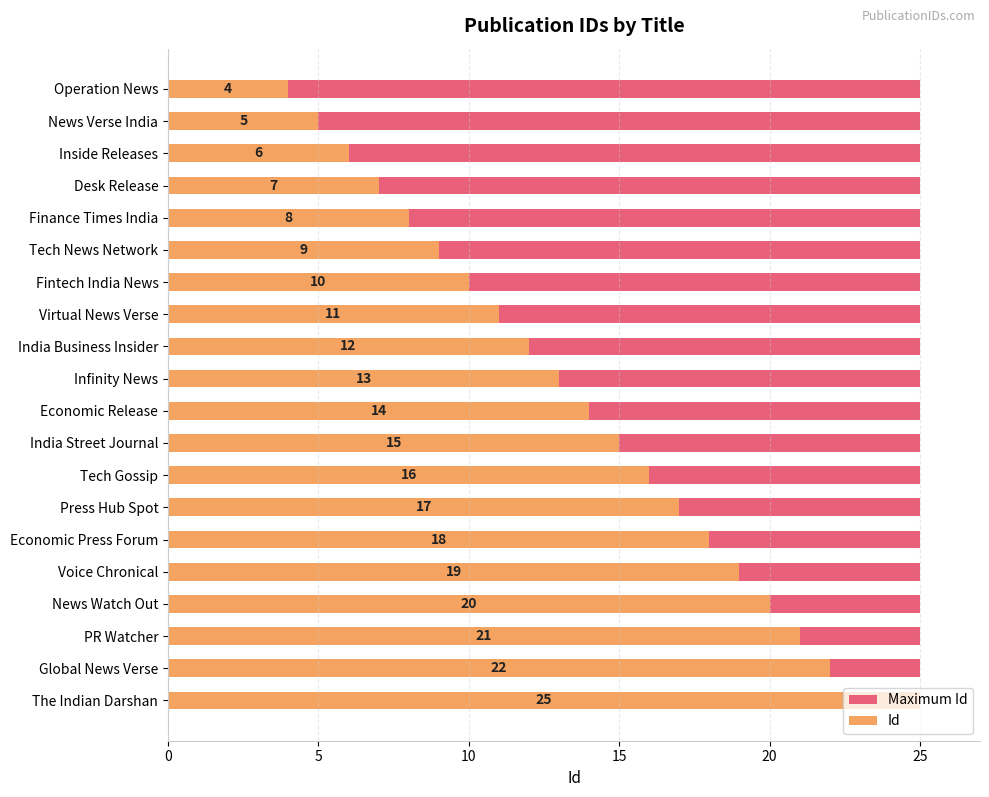

How many distinct data groups are displayed?

2